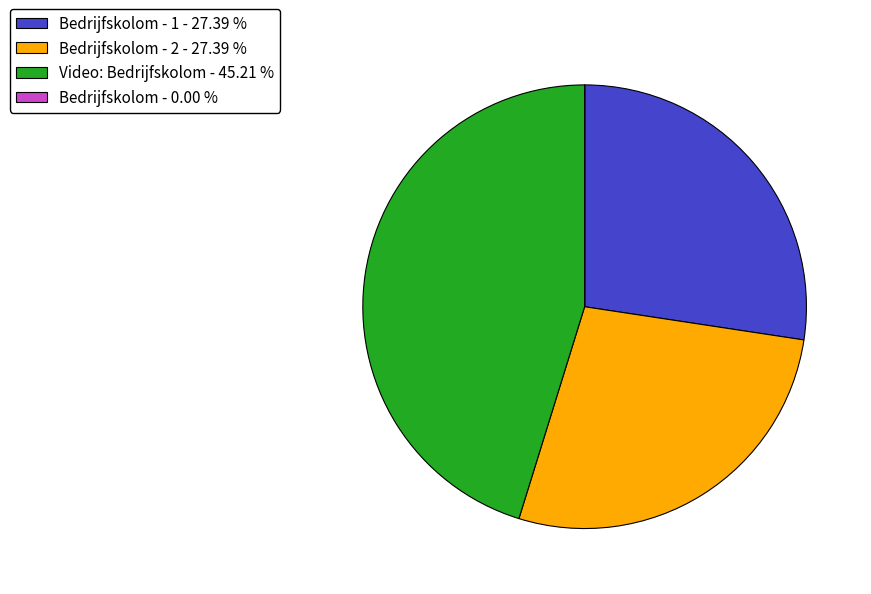

Is the sum of Bedrijfskolom - 1 - 27.39 % and Video: Bedrijfskolom - 45.21 % greater than half?

Yes